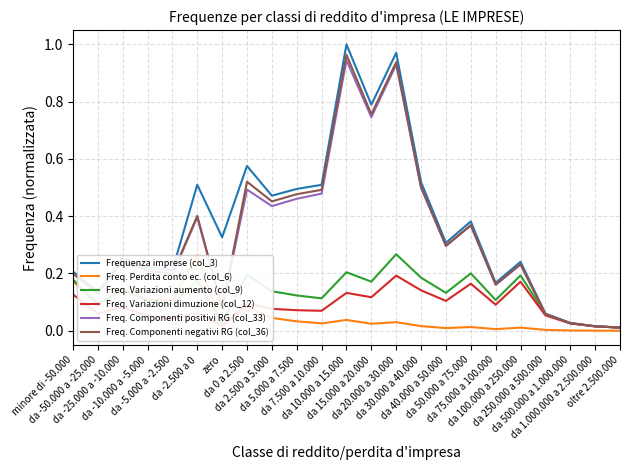

Reading left to right, list all the values displayed in this chart.

Frequenza imprese (col_3): 0.2	0.1	0.3	0.2	0.2	0.5	0.3	0.6	0.5	0.5	0.5	1.0	0.8	1.0	0.5	0.3	0.4	0.2	0.2	0.1	0.0	0.0	0.0
Freq. Perdita conto ec. (col_6): 0.2	0.1	0.1	0.1	0.1	0.3	0.0	0.1	0.0	0.0	0.0	0.0	0.0	0.0	0.0	0.0	0.0	0.0	0.0	0.0	0.0	0.0	0.0
Freq. Variazioni aumento (col_9): 0.2	0.1	0.1	0.1	0.1	0.2	0.0	0.2	0.1	0.1	0.1	0.2	0.2	0.3	0.2	0.1	0.2	0.1	0.2	0.1	0.0	0.0	0.0
Freq. Variazioni dimuzione (col_12): 0.1	0.1	0.1	0.1	0.0	0.1	0.0	0.1	0.1	0.1	0.1	0.1	0.1	0.2	0.1	0.1	0.2	0.1	0.2	0.1	0.0	0.0	0.0
Freq. Componenti positivi RG (col_33): 0.2	0.1	0.2	0.2	0.2	0.4	0.1	0.5	0.4	0.5	0.5	0.9	0.7	0.9	0.5	0.3	0.4	0.2	0.2	0.1	0.0	0.0	0.0
Freq. Componenti negativi RG (col_36): 0.2	0.1	0.2	0.2	0.2	0.4	0.1	0.5	0.5	0.5	0.5	1.0	0.8	0.9	0.5	0.3	0.4	0.2	0.2	0.1	0.0	0.0	0.0